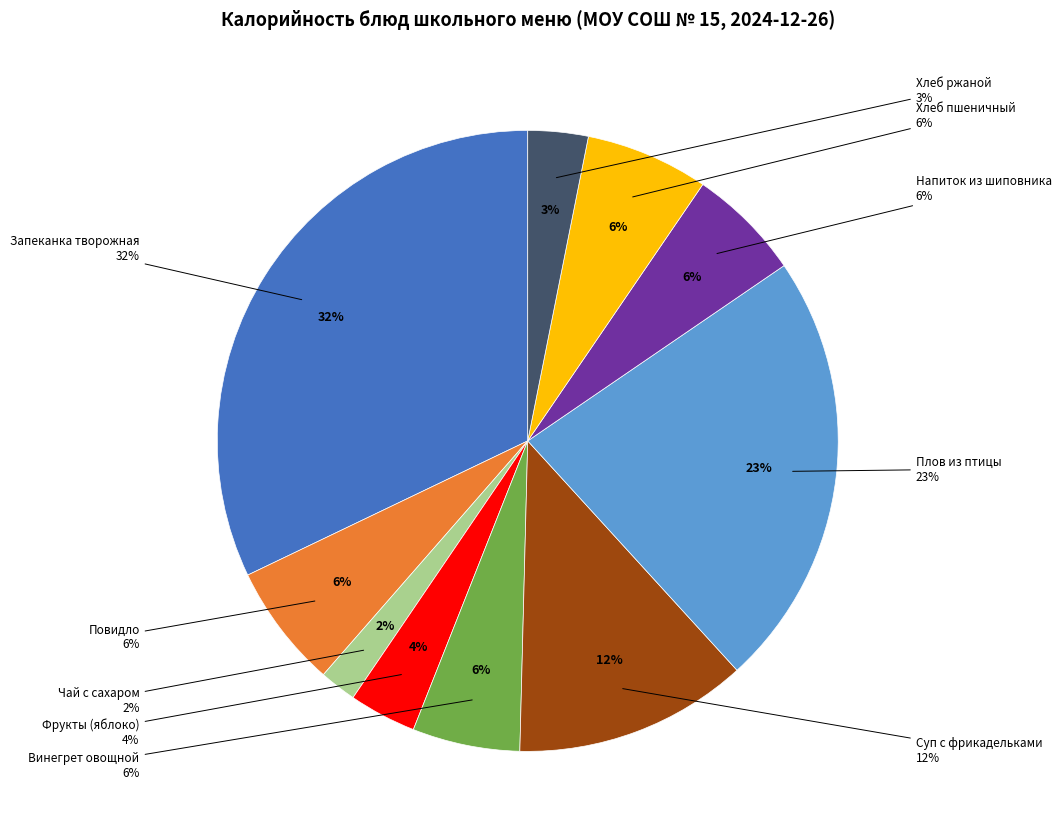

Is Фрукты (яблоко) the majority of the pie?

No